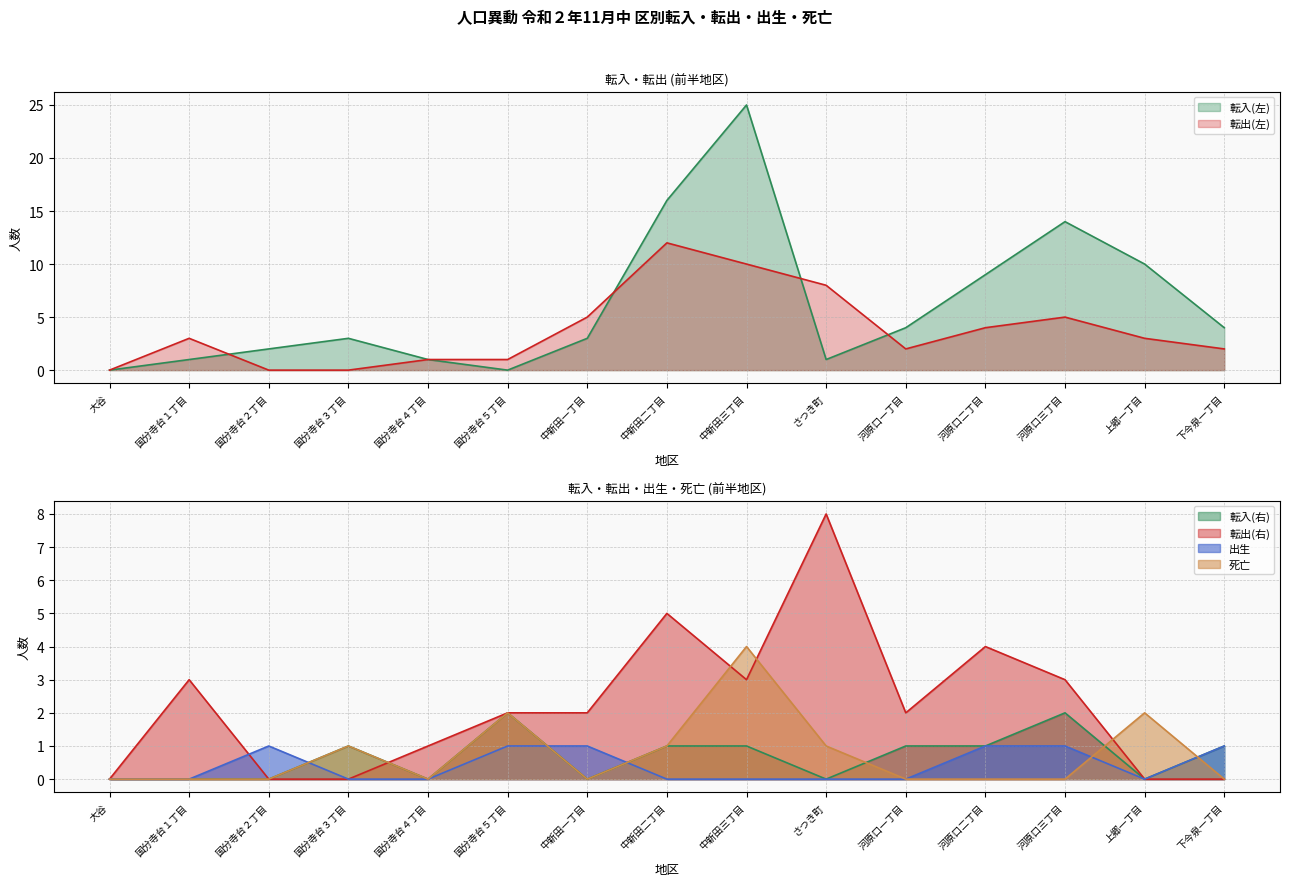

Reading right to left, extract all data points from this chart.

転入(左): 4	10	14	9	4	1	25	16	3	0	1	3	2	1	0
転出(左): 2	3	5	4	2	8	10	12	5	1	1	0	0	3	0
転入(右): 1	0	2	1	1	0	1	1	0	2	0	1	0	0	0
転出(右): 0	0	3	4	2	8	3	5	2	2	1	0	0	3	0
出生: 1	0	1	1	0	0	0	0	1	1	0	0	1	0	0
死亡: 0	2	0	0	0	1	4	1	0	2	0	1	0	0	0